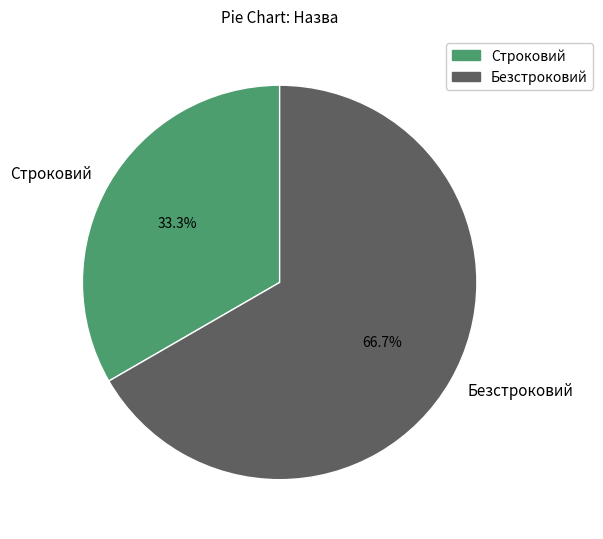

Is there a majority slice in this chart?

Yes